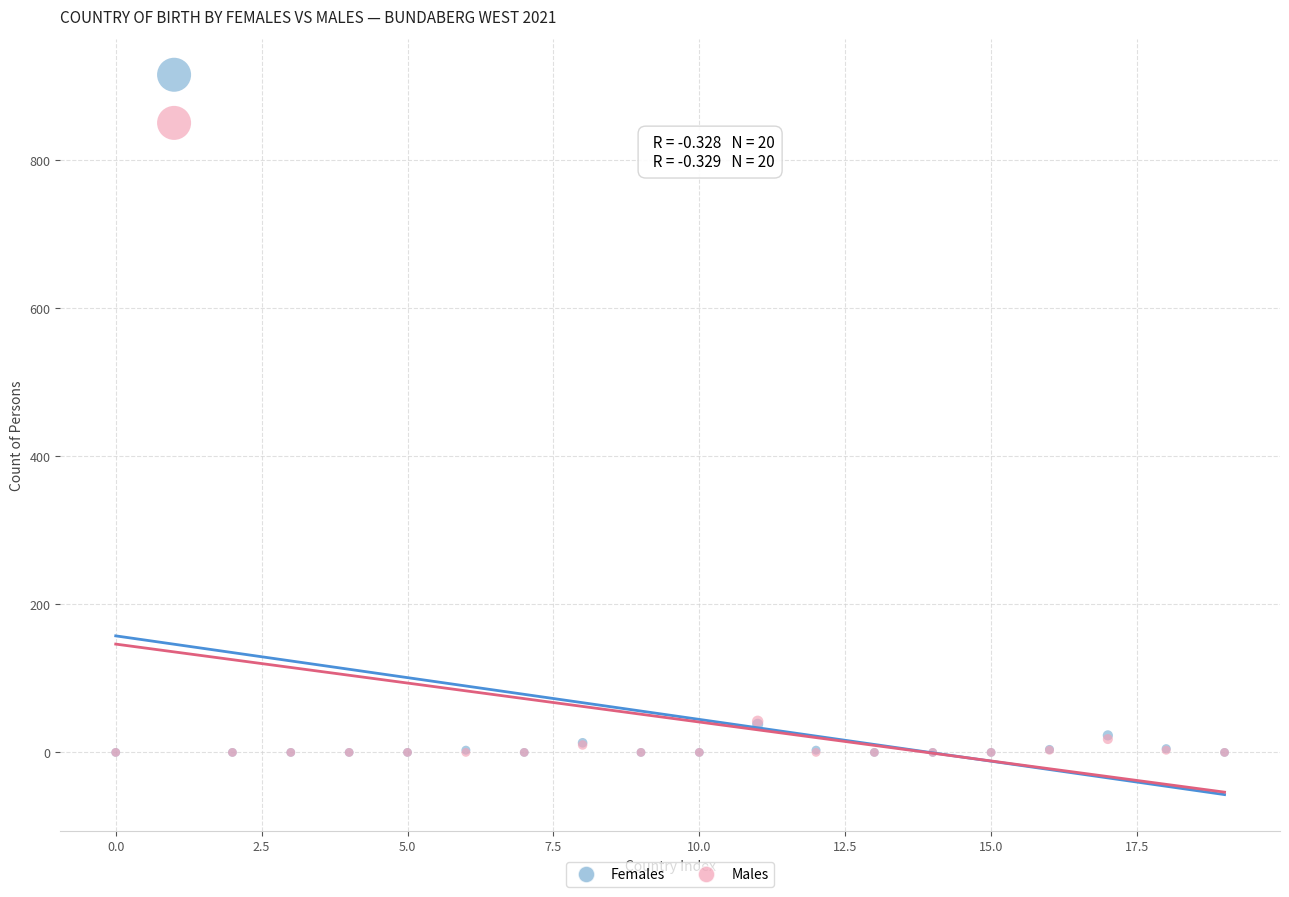

Which series contains the highest Y value?

Females